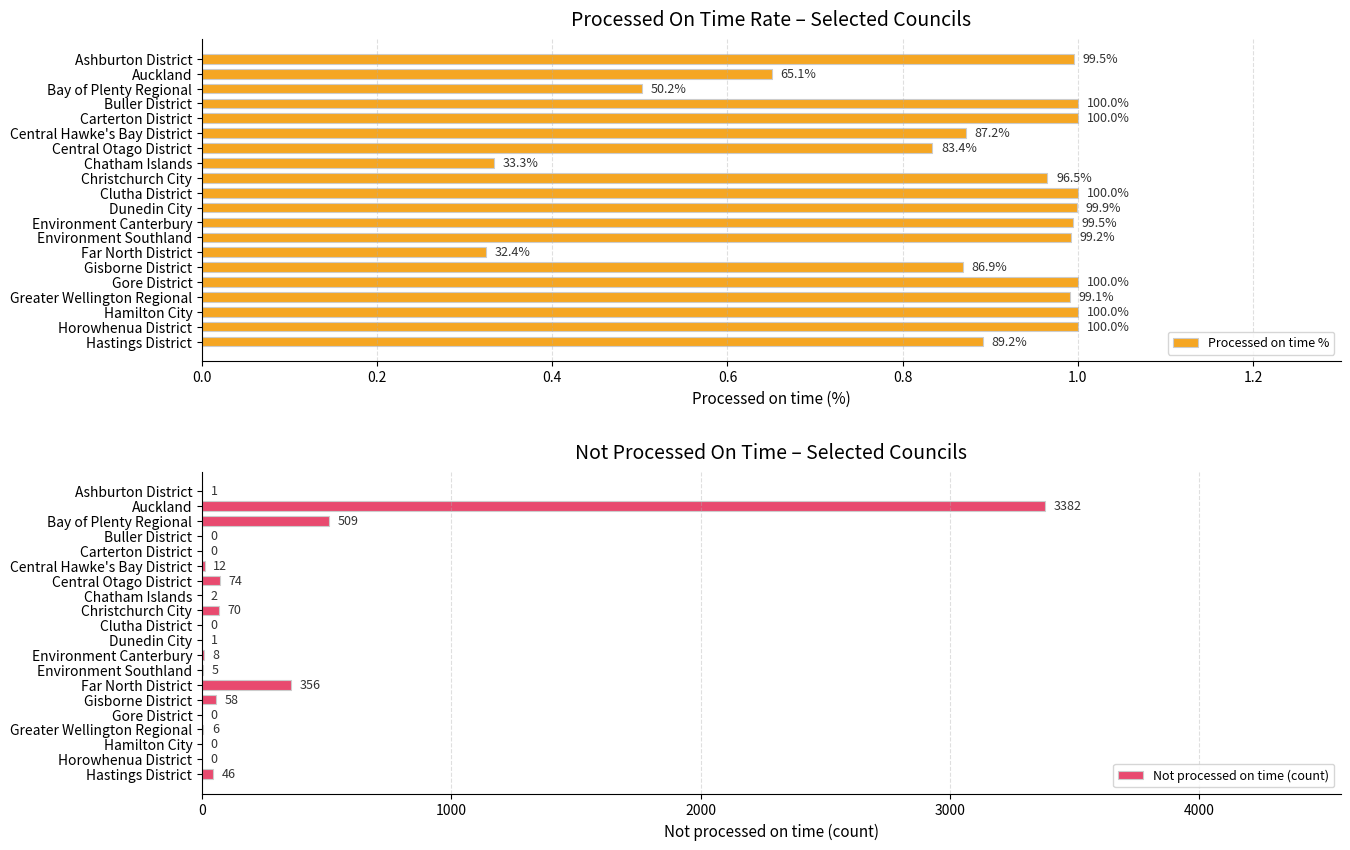

What is the maximum value for Not processed on time (count)?

3382